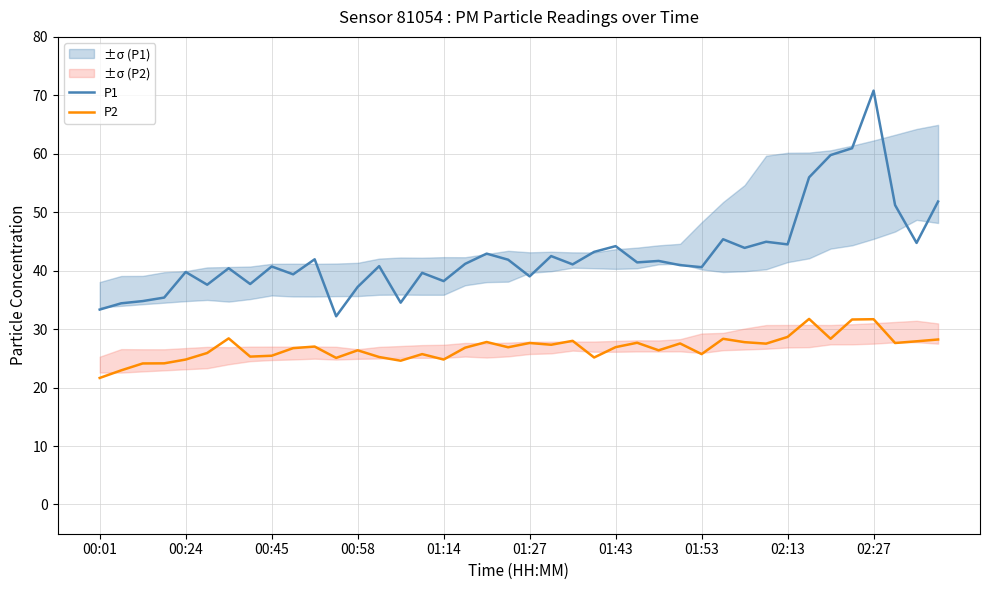

The P2 series shows 18.4 at 30. True or false?

False